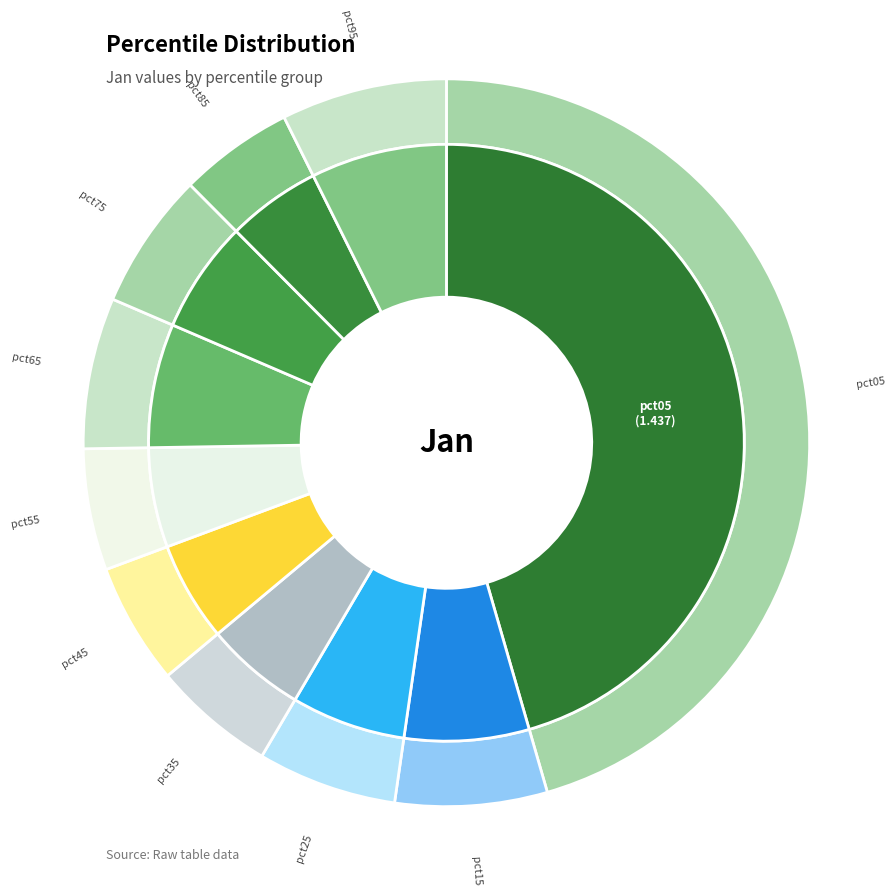

To the nearest percent, what is the difference between the largest and smallest slice percentages?

40%